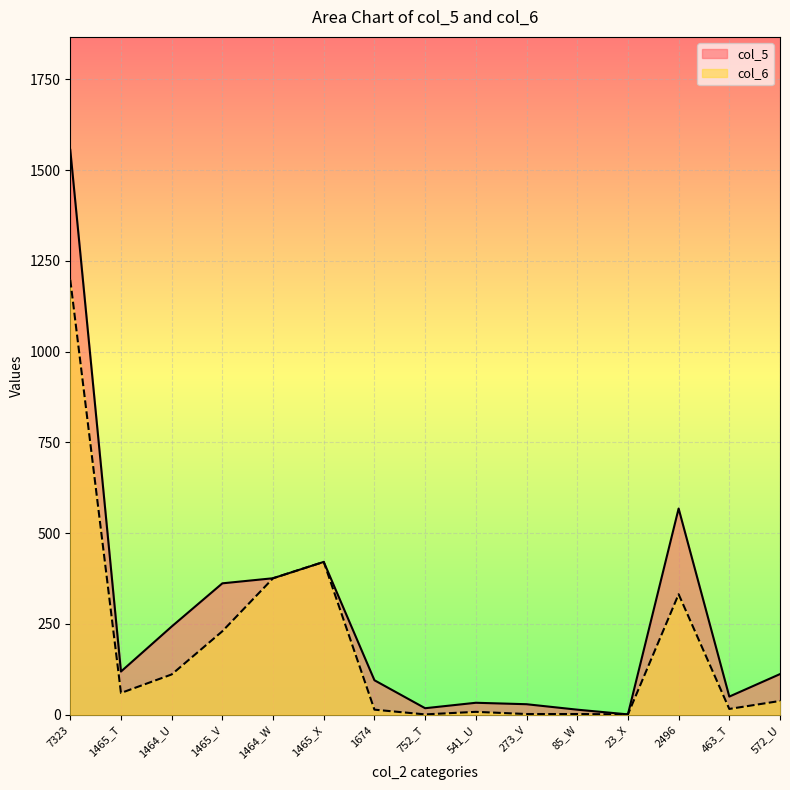

What is the greatest value displayed?

1556